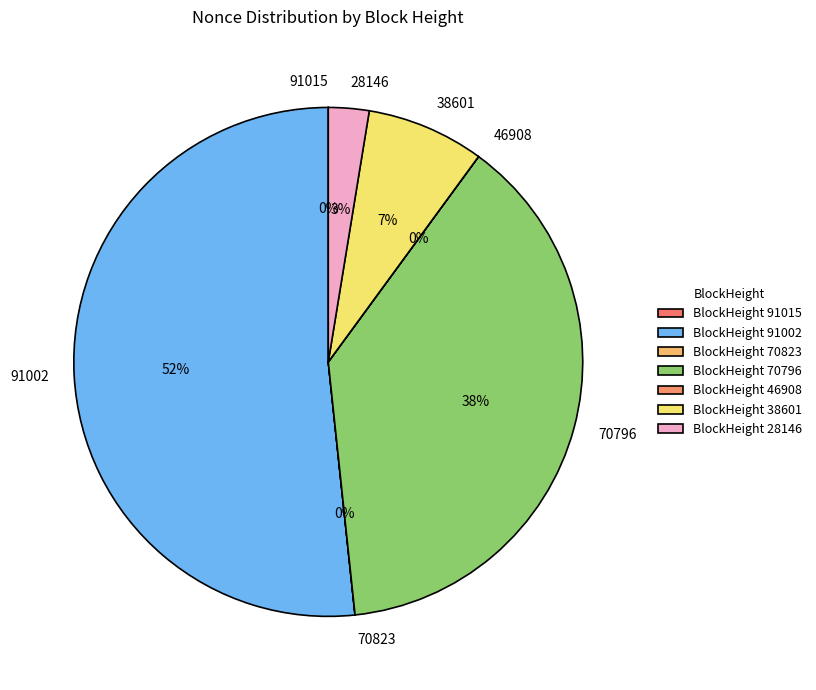

Is 91002 the majority of the pie?

Yes